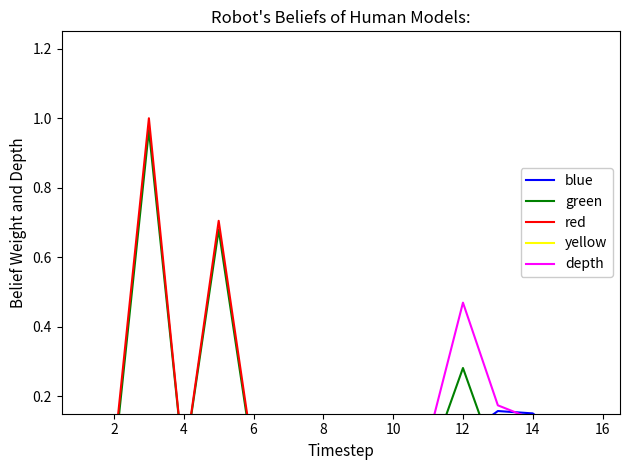

After their last crossing, which series has the higher values: green or blue?

blue